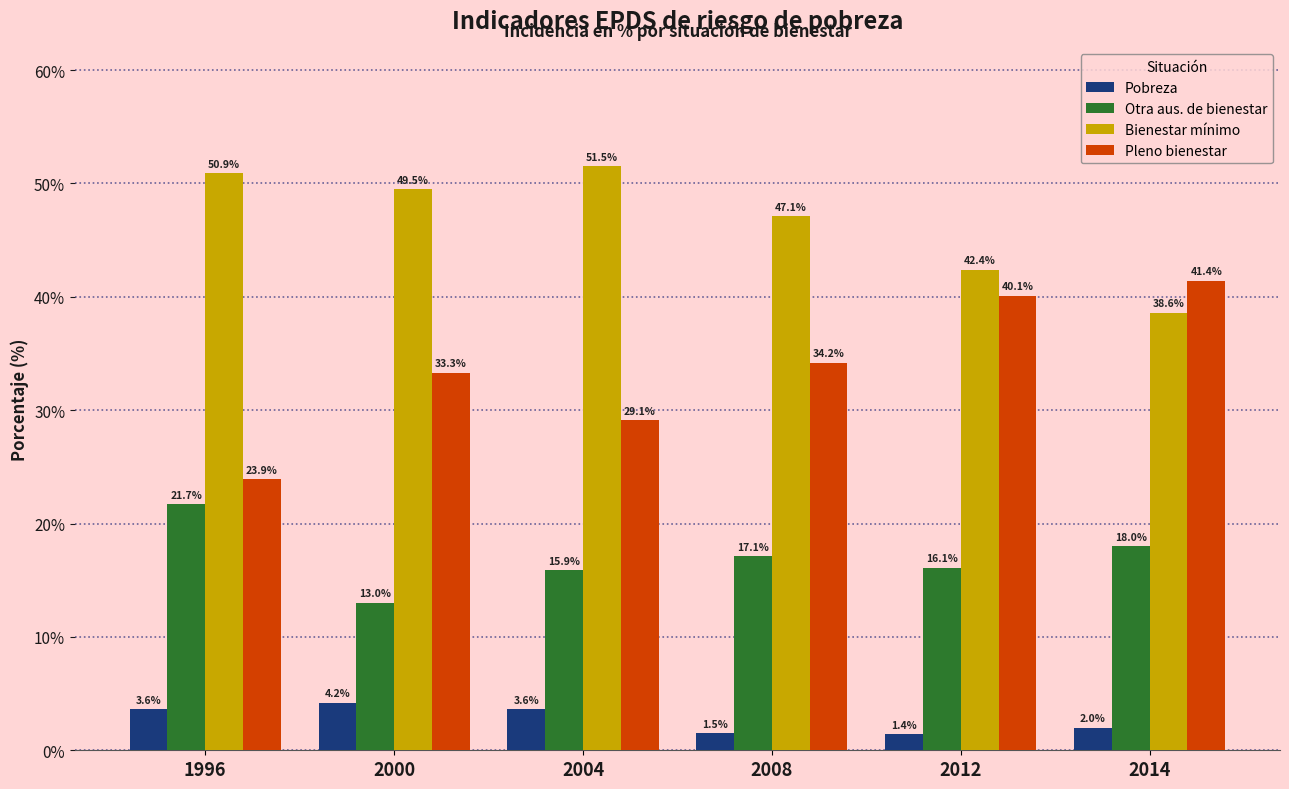

Reading left to right, transcribe all the data shown in this chart.

Pobreza: 3.6	4.2	3.6	1.5	1.4	2.0
Otra aus. de bienestar: 21.7	13.0	15.9	17.1	16.1	18.0
Bienestar mínimo: 50.9	49.5	51.5	47.1	42.4	38.6
Pleno bienestar: 23.9	33.3	29.1	34.2	40.1	41.4